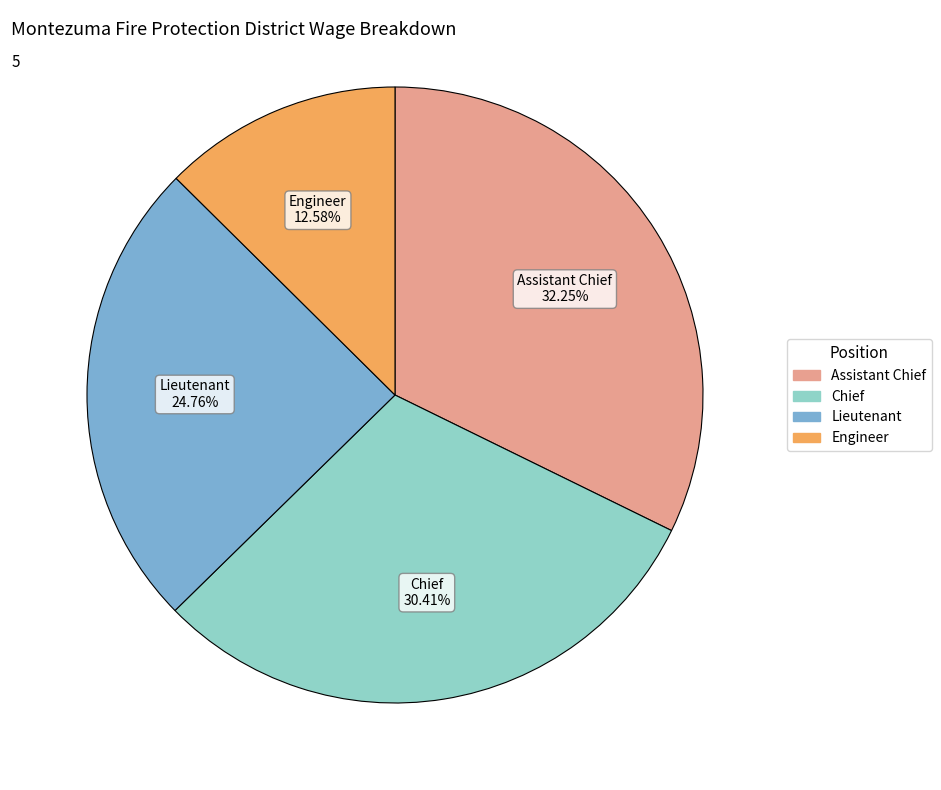

Is there any slice that represents more than half of the pie?

No